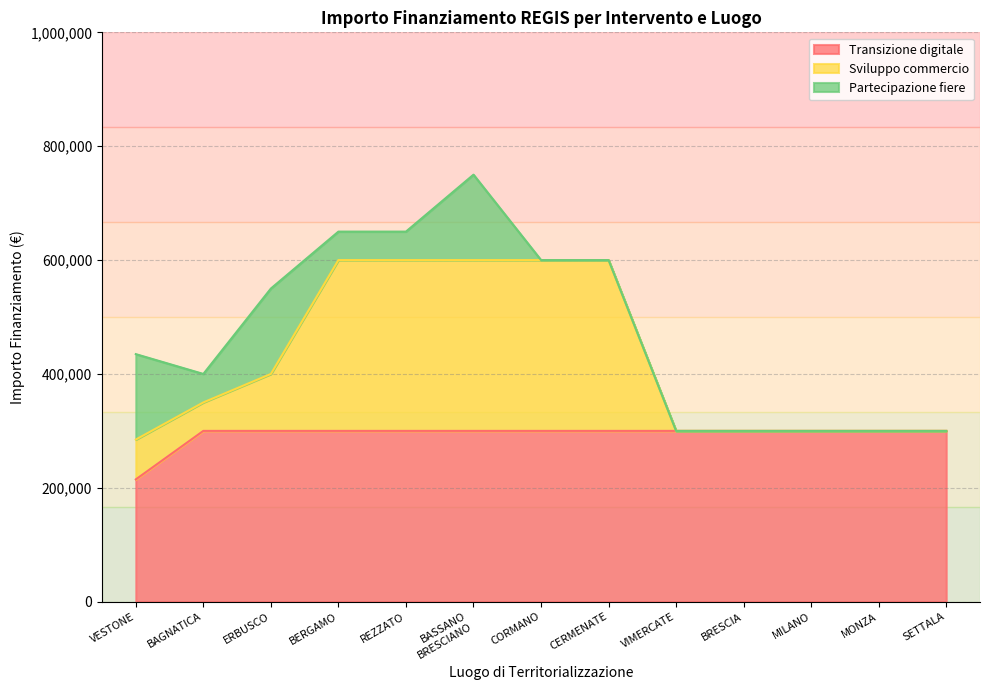

What is the minimum value for Transizione digitale?

214800